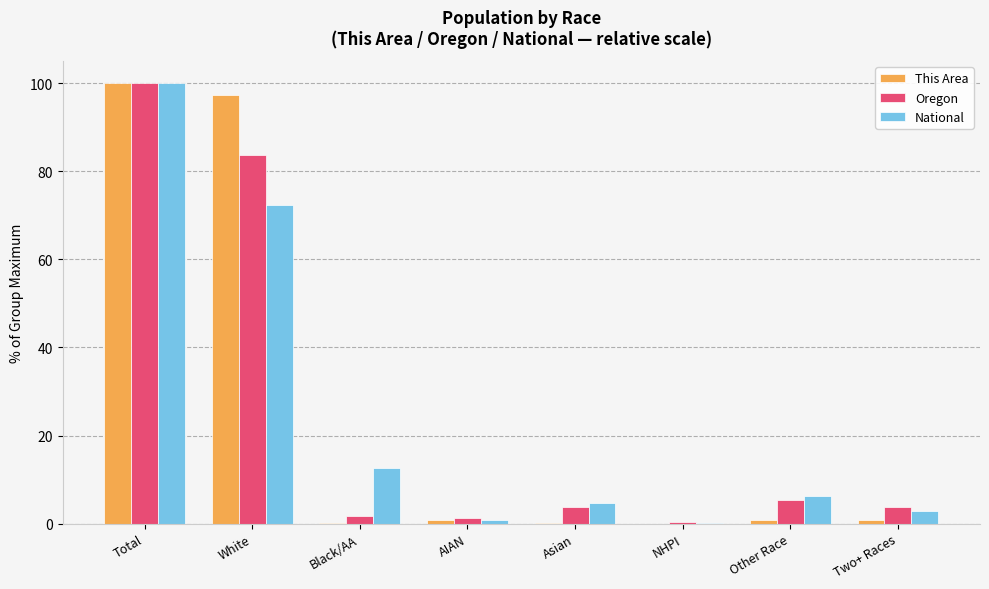

Are the bars grouped side by side (vs. stacked)?

Yes